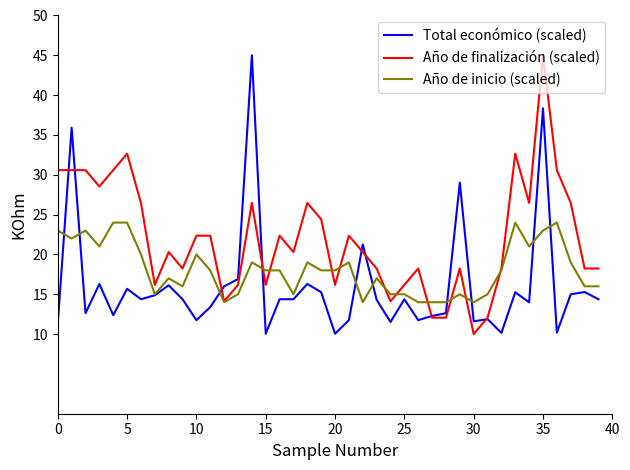

List the series in order of their overall mean, highest first.

Año de finalización (scaled), Año de inicio (scaled), Total económico (scaled)